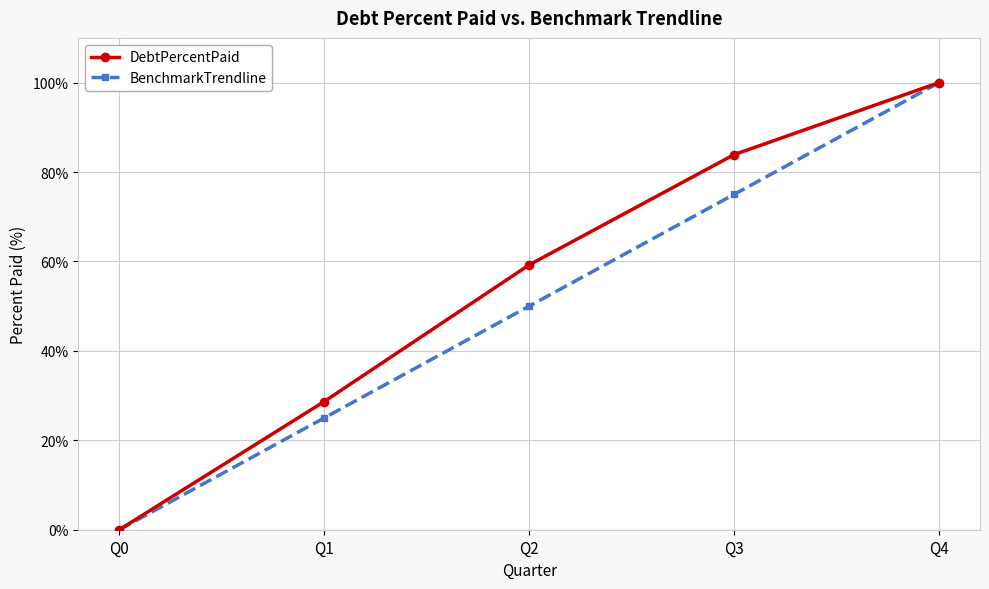

What is the value of the BenchmarkTrendline point at the 2nd from the left?

25.0